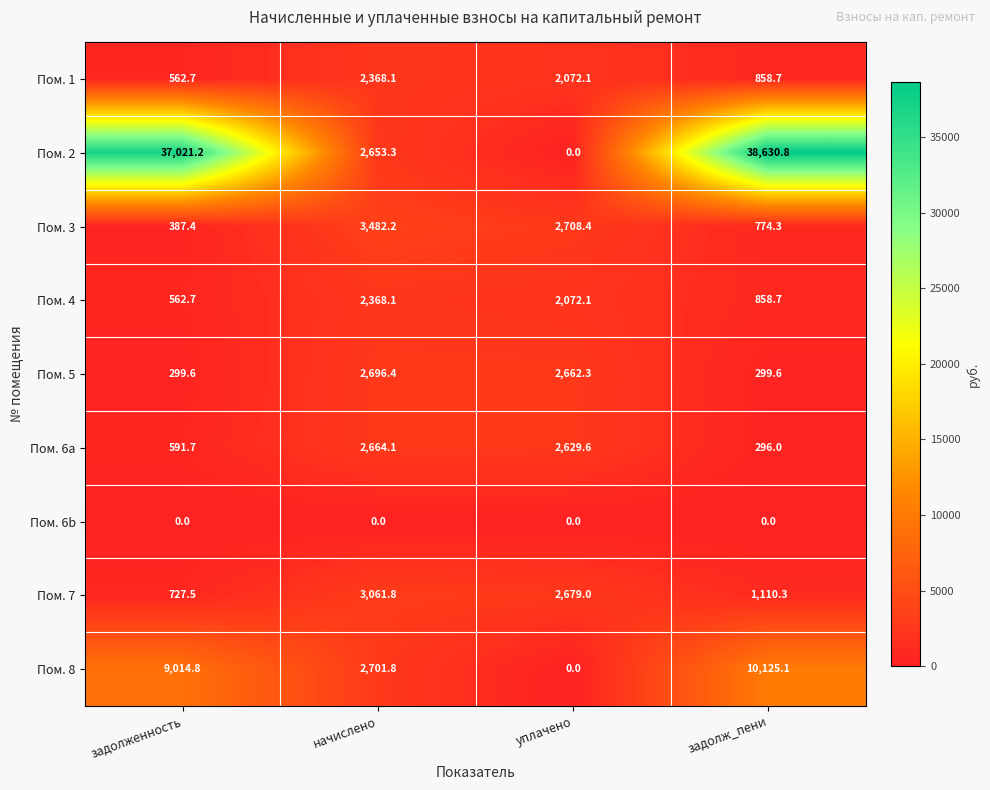

What is the difference between the maximum and minimum values in the Пом. 7 series?

2334.3